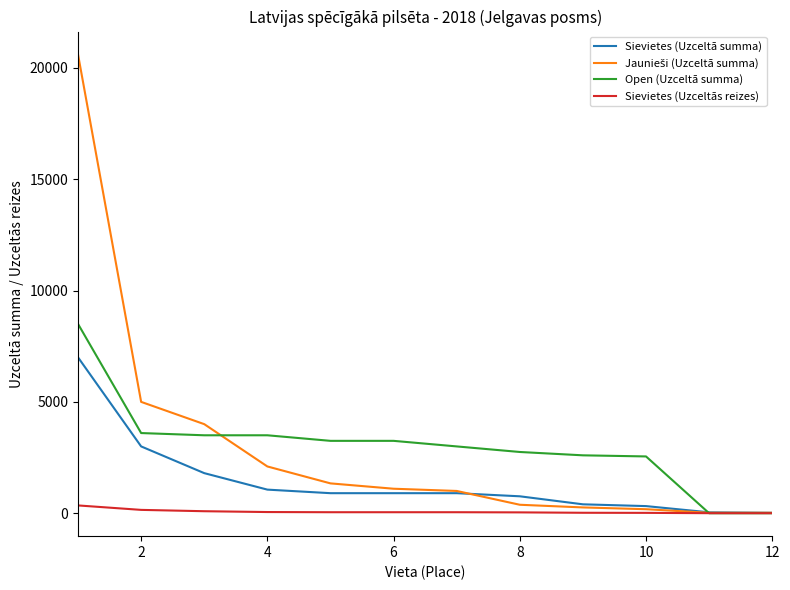

What is the highest value of the Sievietes (Uzceltā summa) series?

7000